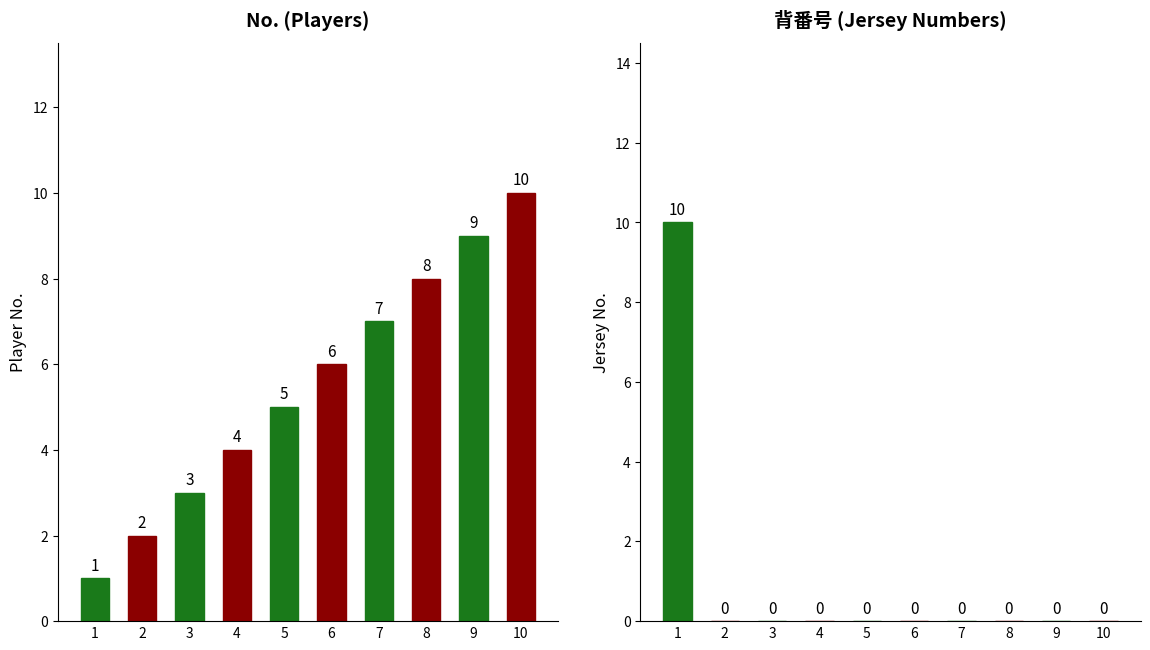

What are all the series names shown in the legend?

No., 背番号